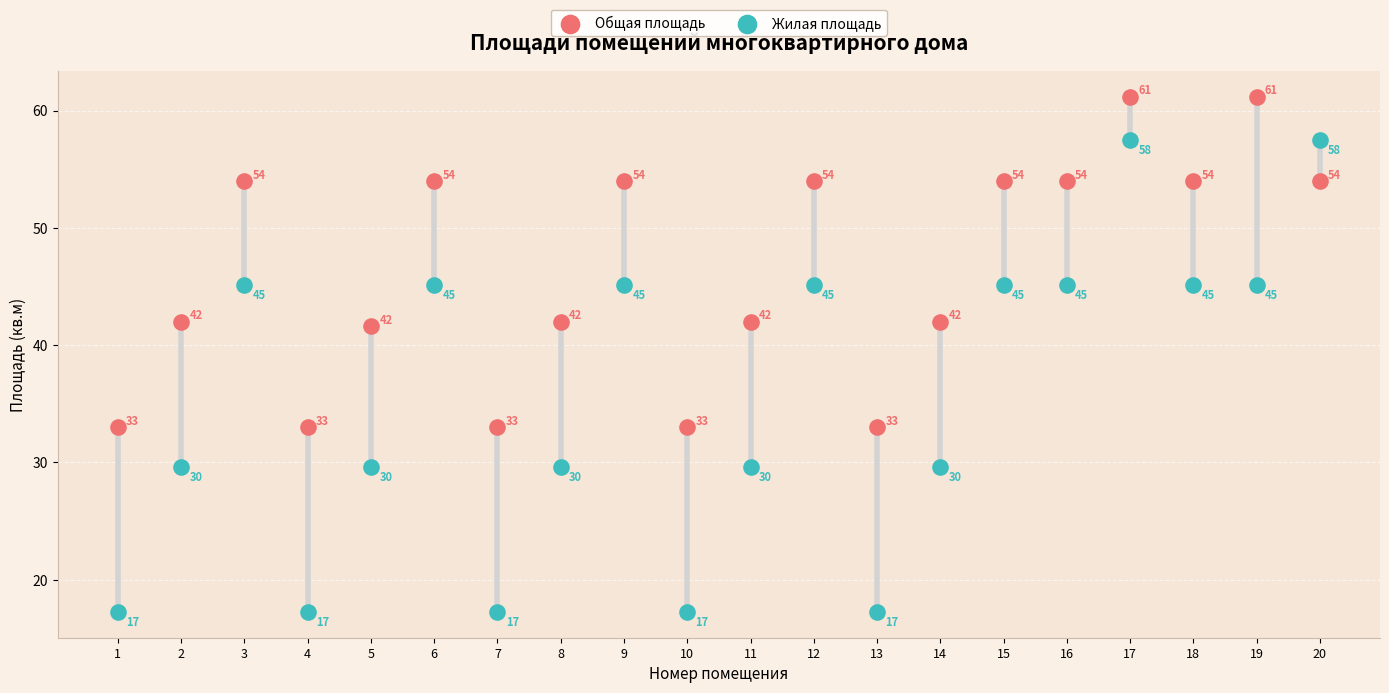

What are all the series names shown in the legend?

Общая площадь, Жилая площадь